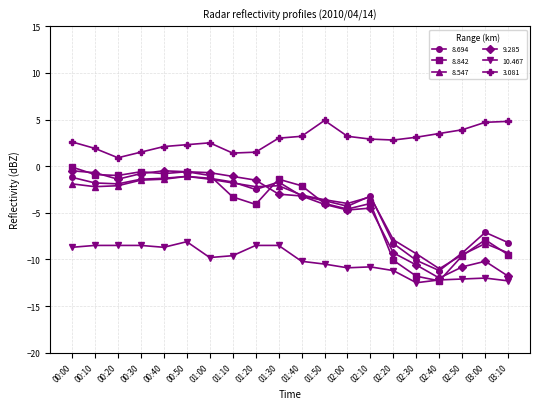

Where does the 10.467 series first go above -9?

00:00